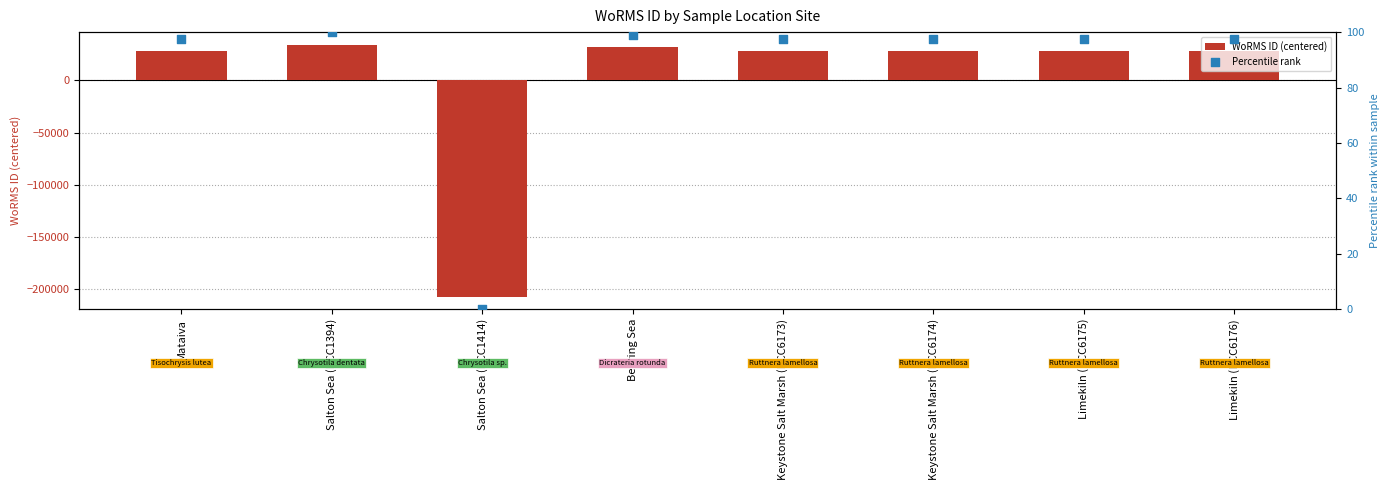

Which series contains the lowest Y value?

WoRMS ID (centered)